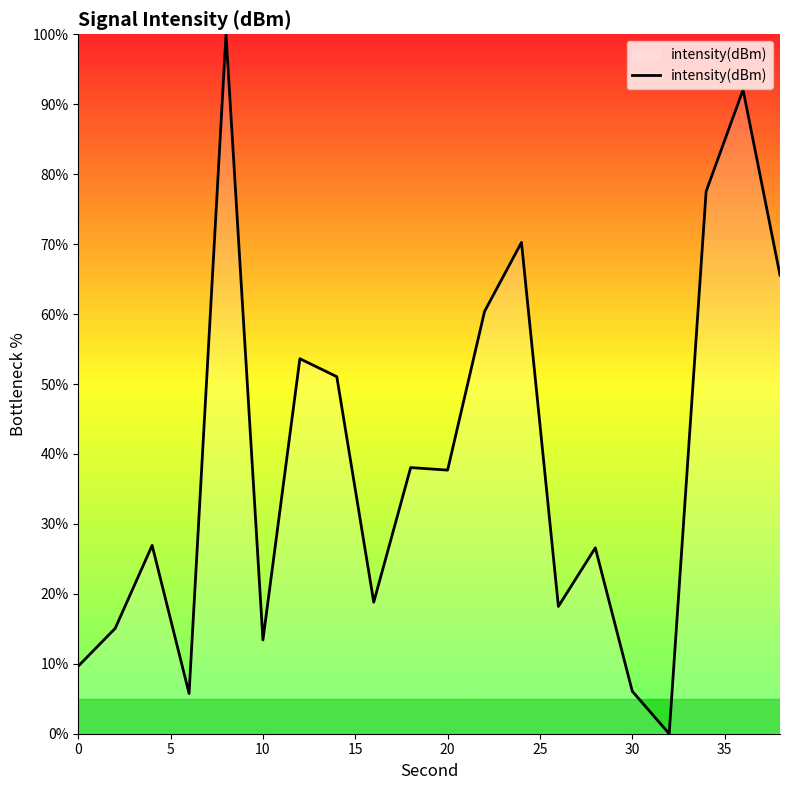

What is the greatest value displayed?

100.0